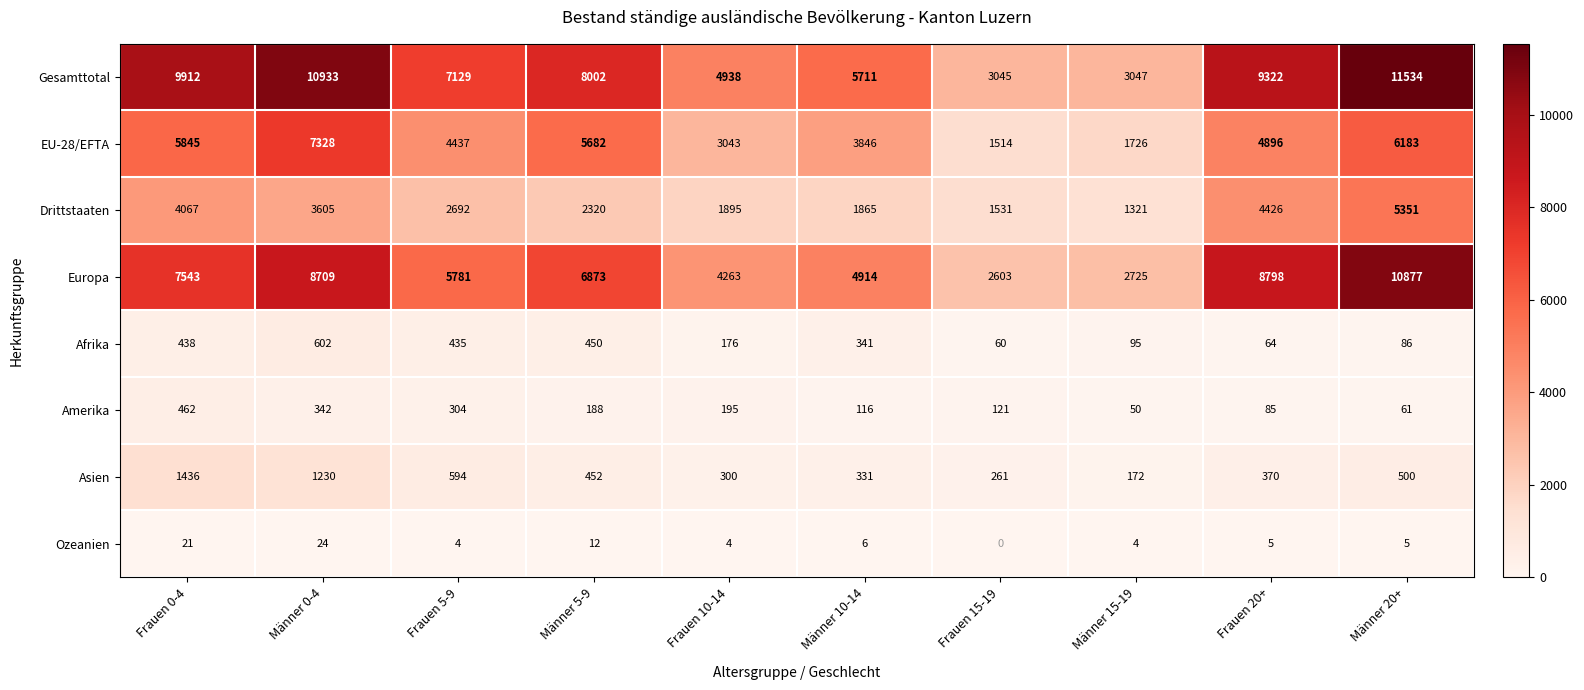

What value does the Ozeanien series have at Männer 5-9, to the nearest 5?

10